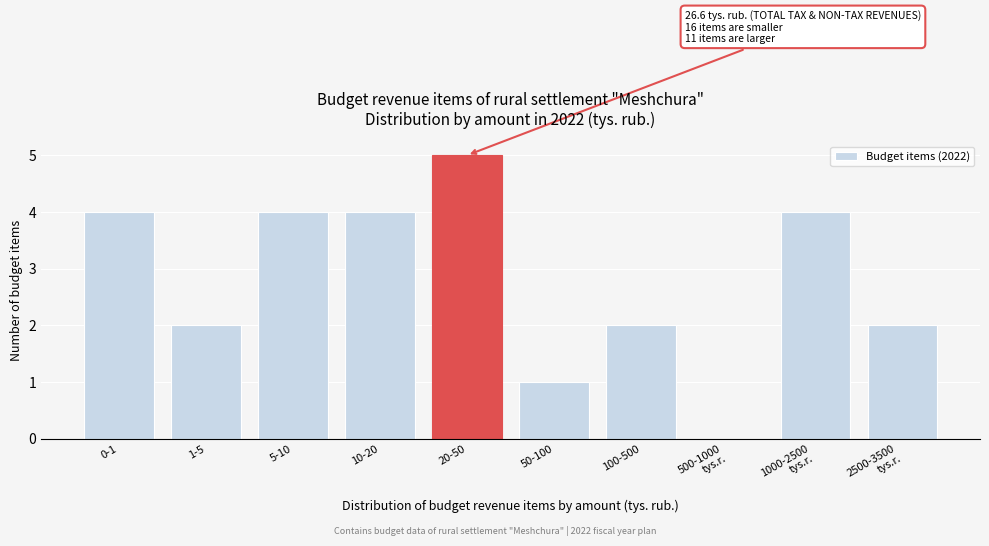

True or false: the data shows 1 at 1-5.

False